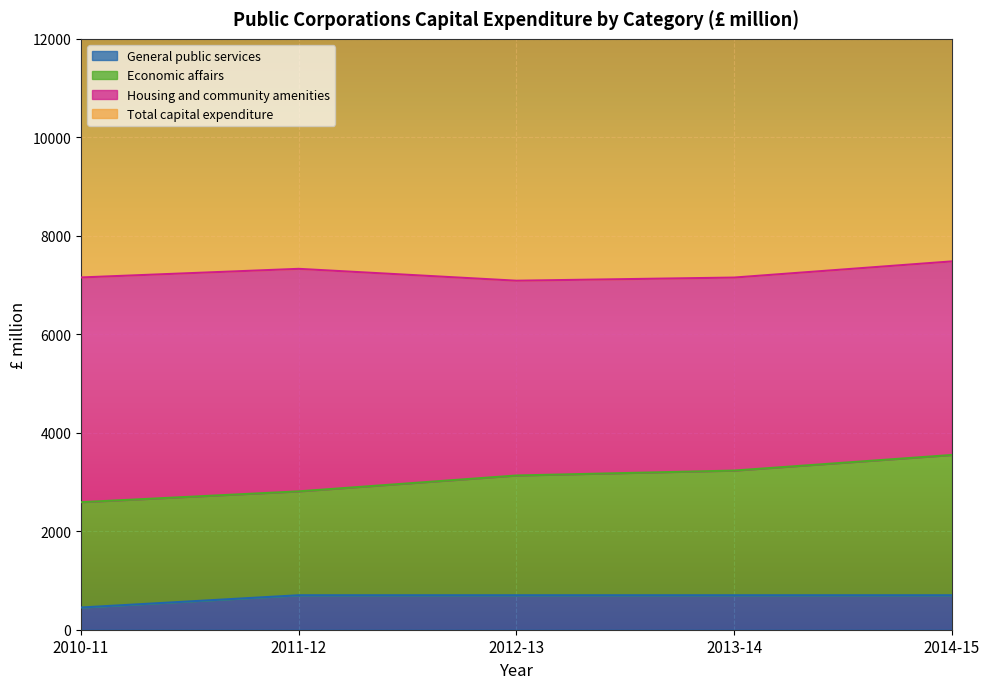

What is the highest value of the General public services series?

700